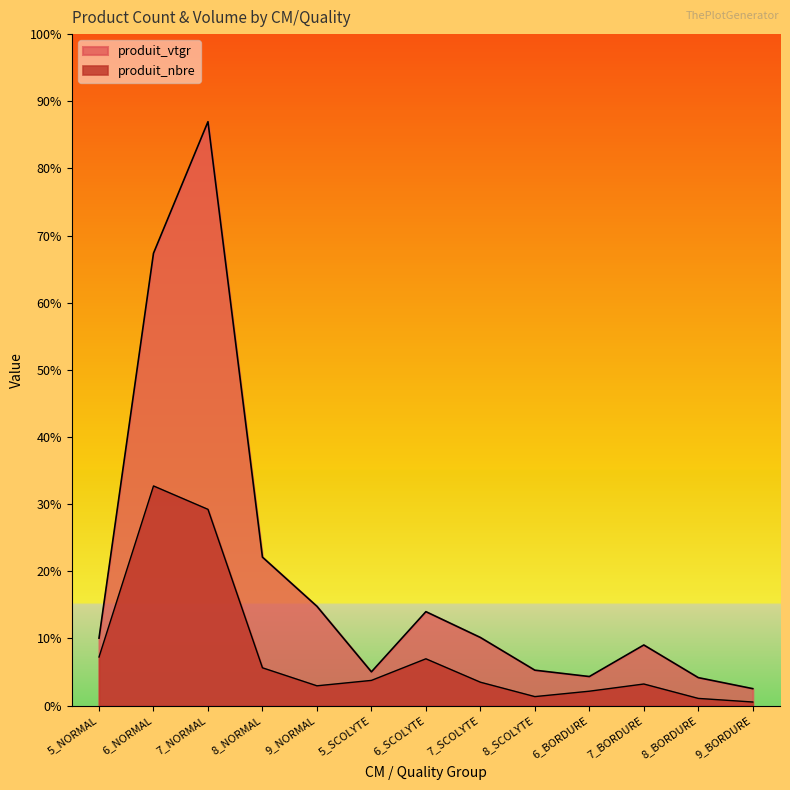

What is the label of the 1st point from the left?

5_NORMAL